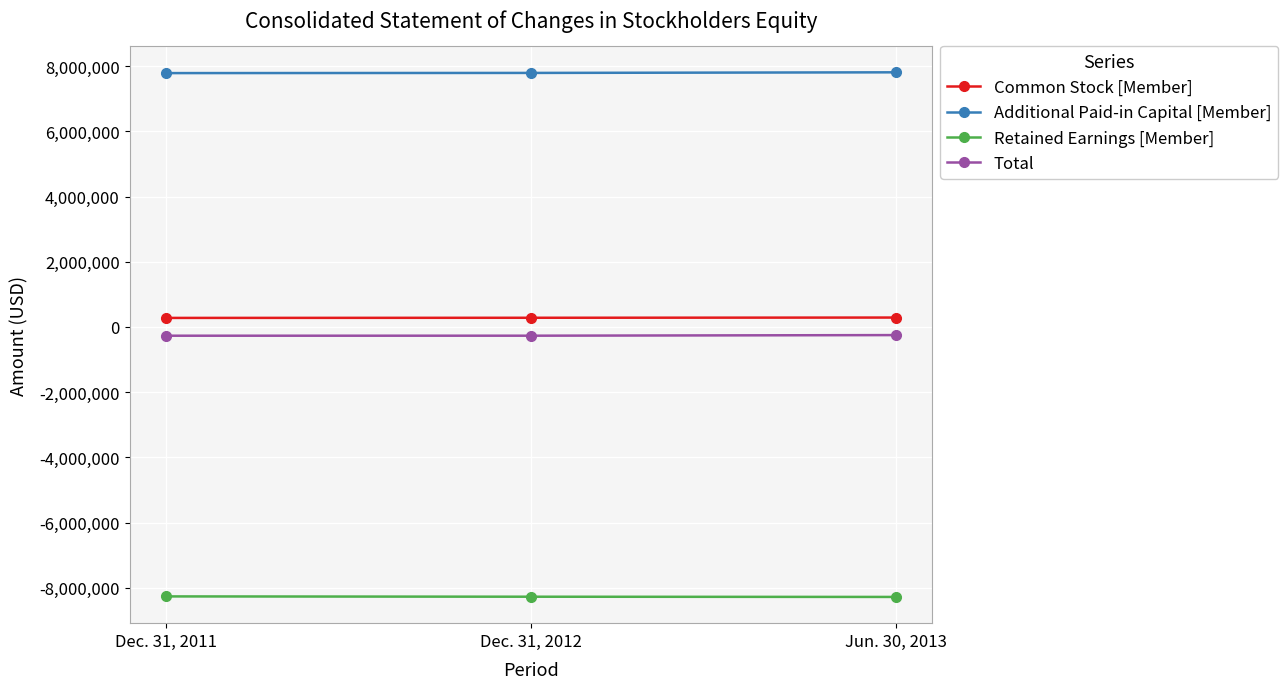

How many data points in Additional Paid-in Capital [Member] are less than 7793659?

1